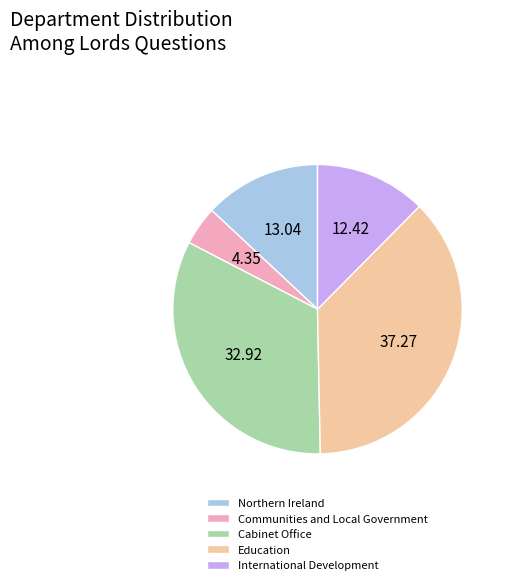

Does any single category account for the majority?

No